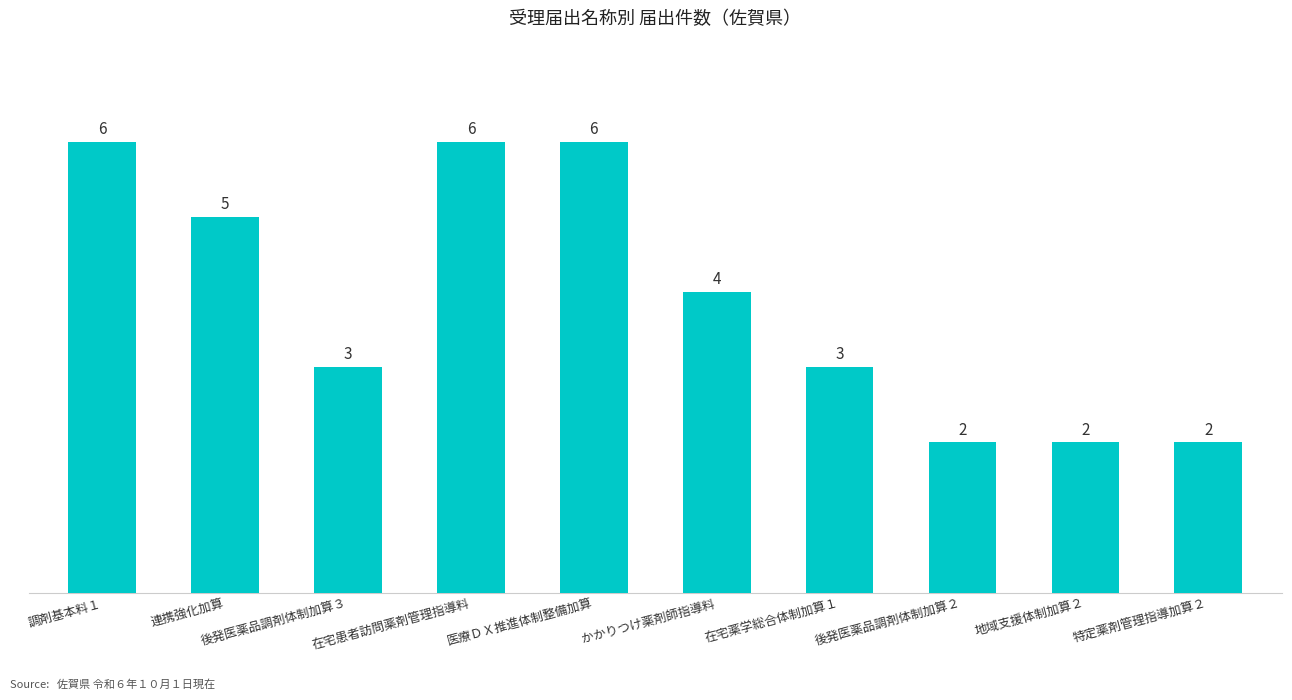

What is the maximum value shown in the chart?

6